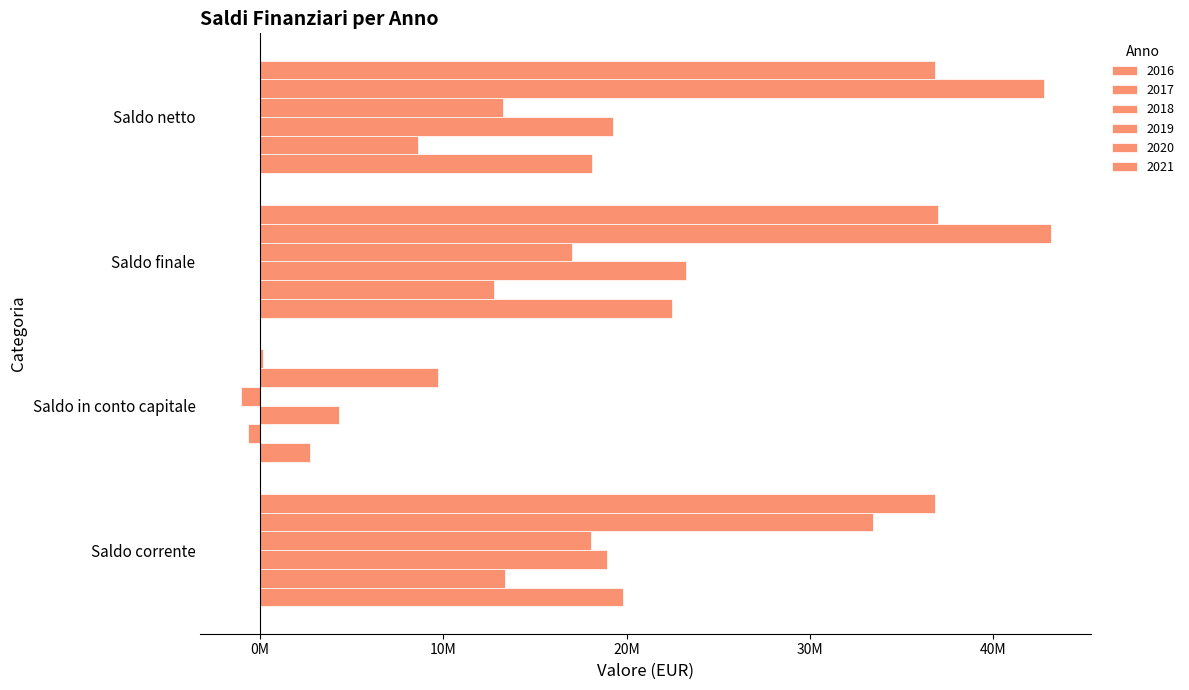

Does the chart contain any negative values?

Yes